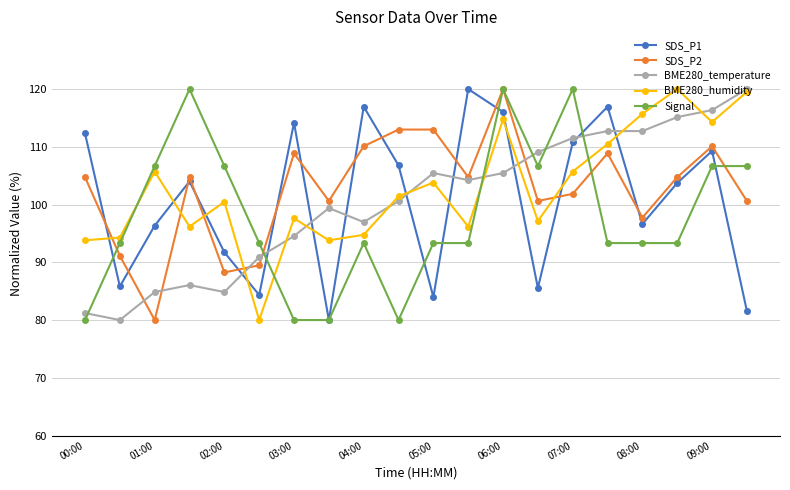

In BME280_humidity, how many points are higher than both neighbors (excluding endpoints)?

6